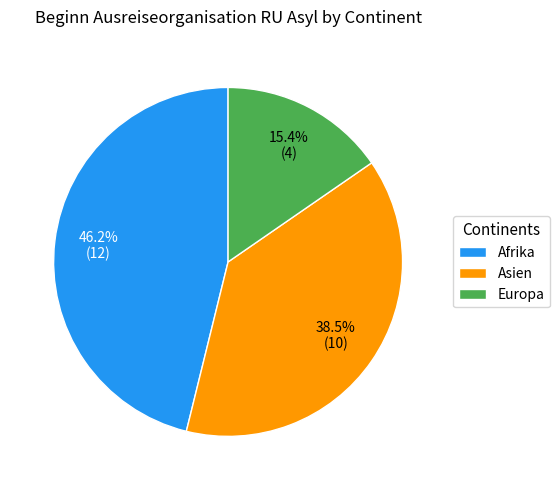

Is there a majority slice in this chart?

No